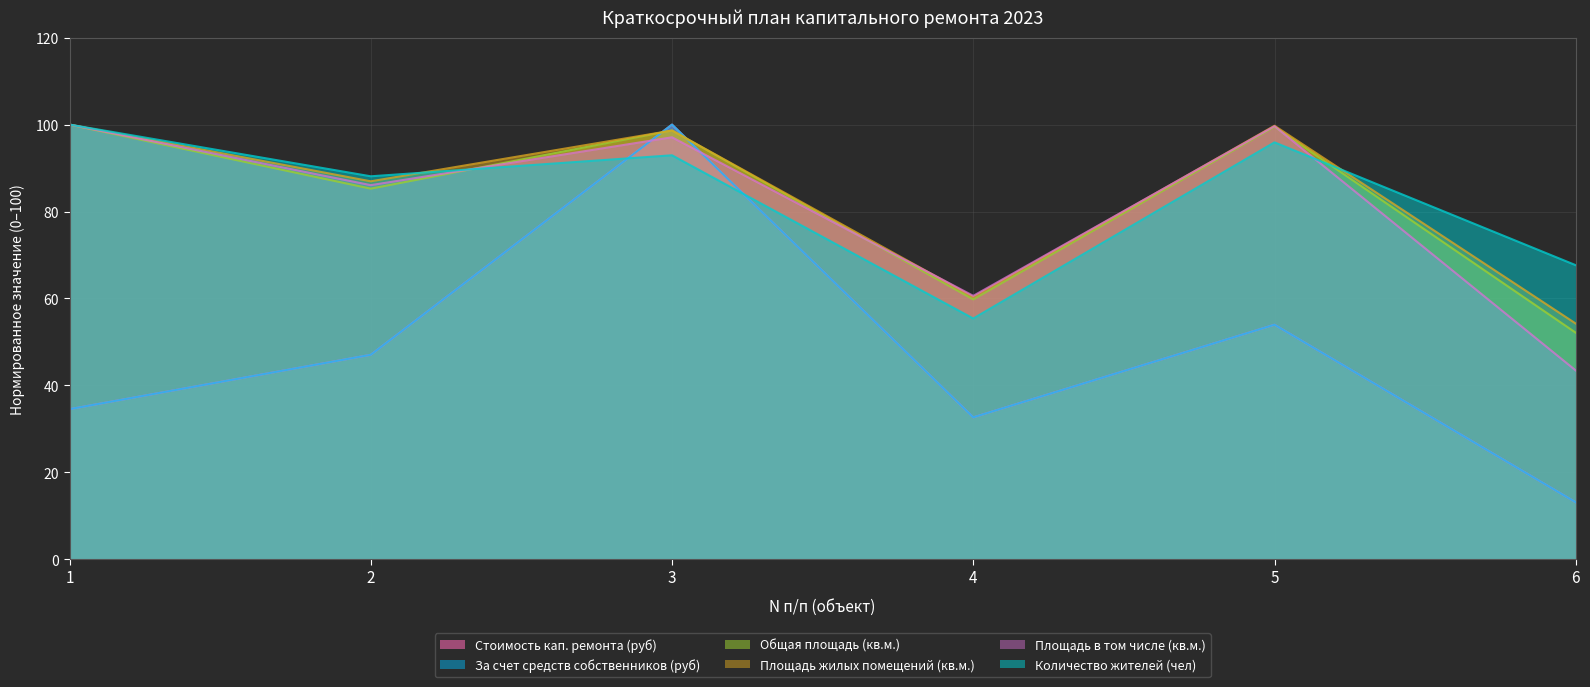

List the series in order of their peak value, highest first.

Стоимость кап. ремонта (руб), За счет средств собственников (руб), Общая площадь (кв.м.), Площадь жилых помещений (кв.м.), Площадь в том числе (кв.м.), Количество жителей (чел)